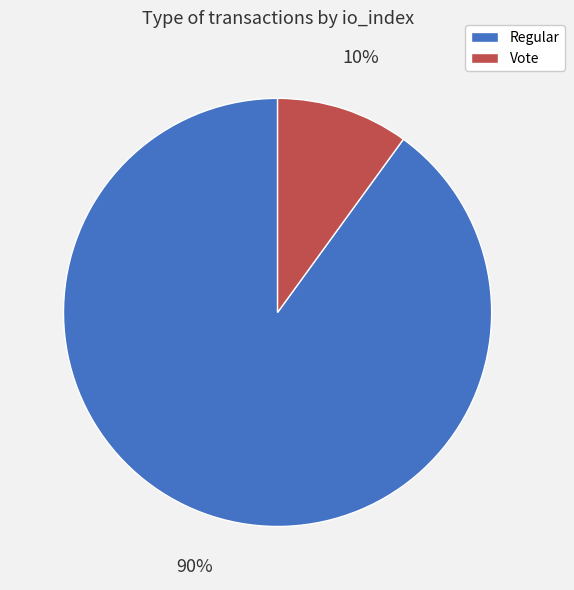

Is there a majority slice in this chart?

Yes